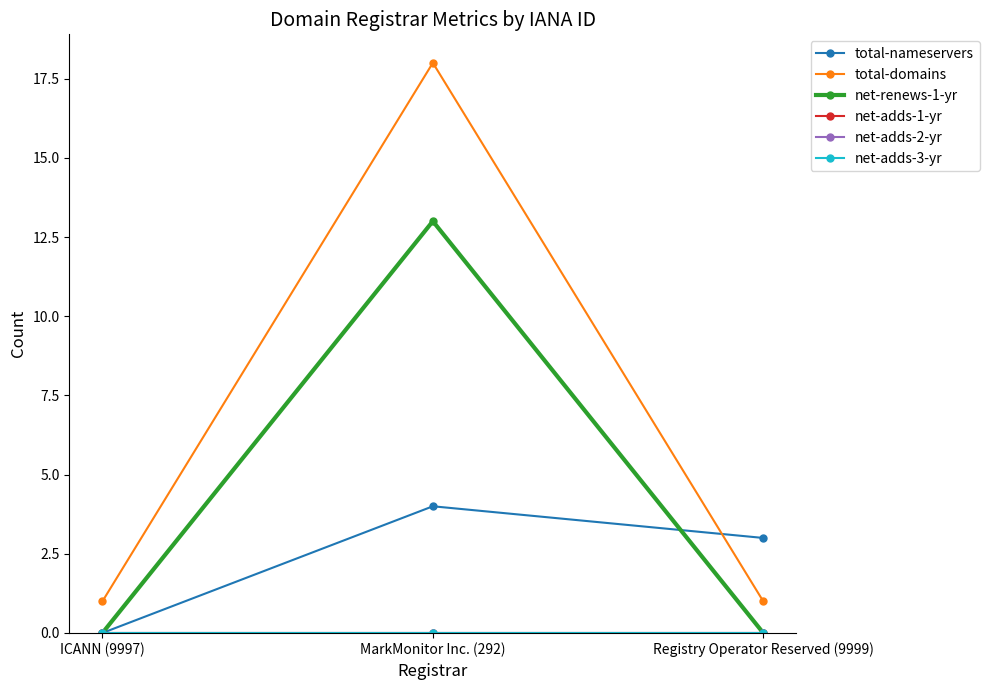

How many lines are shown in the chart?

6